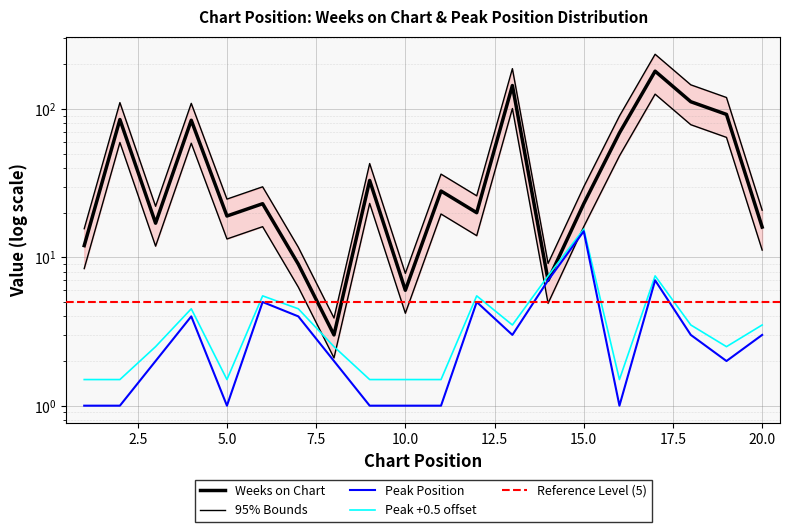

Which series has the widest spread of values?

Weeks on Chart